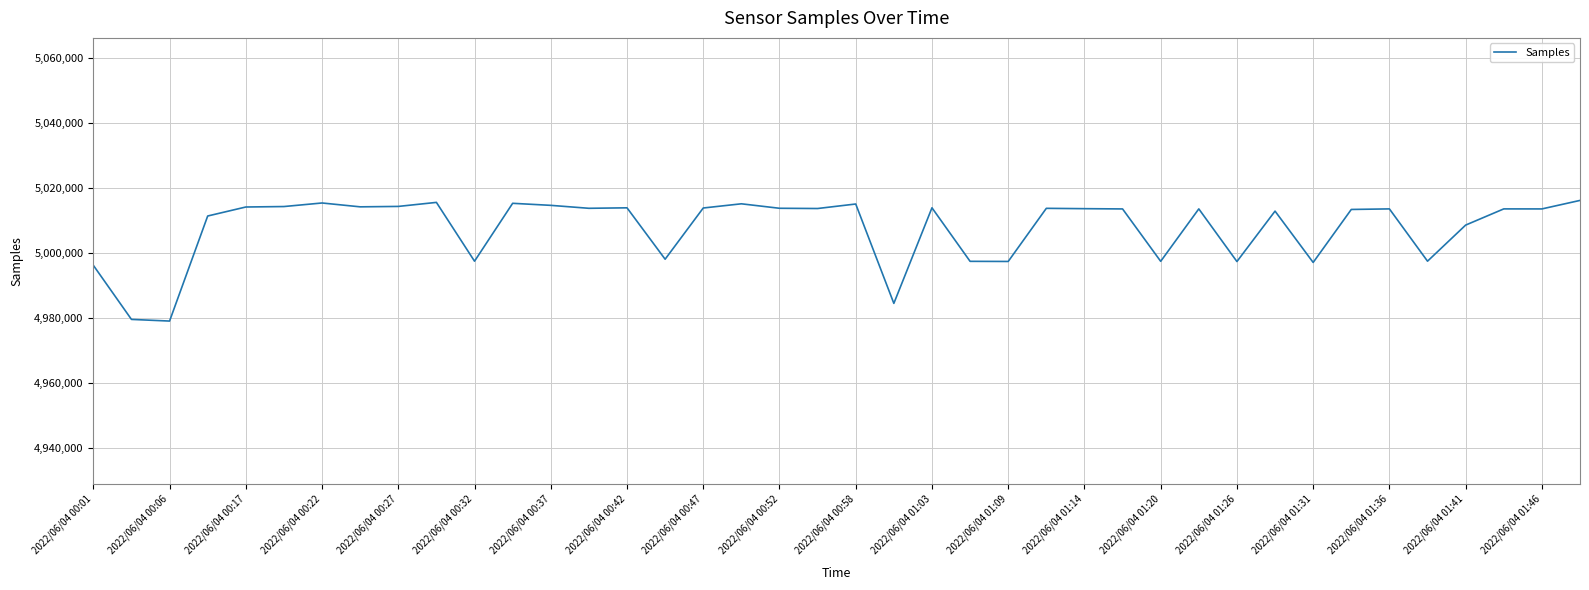

What is the maximum value shown in the chart?

5016273